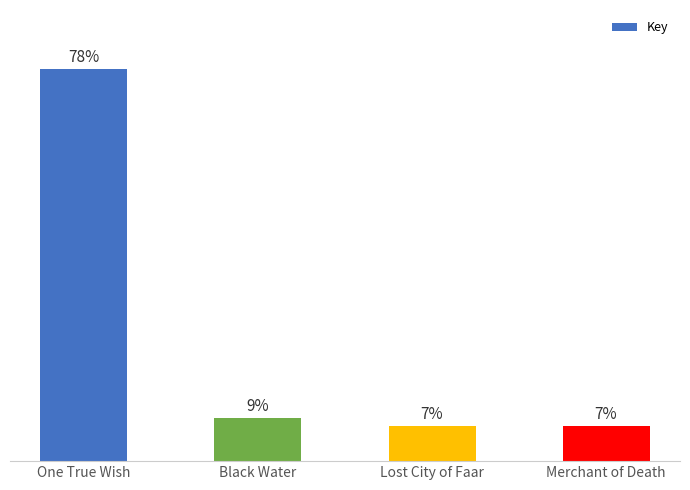

What is the label of the 1st bar from the left?

One True Wish